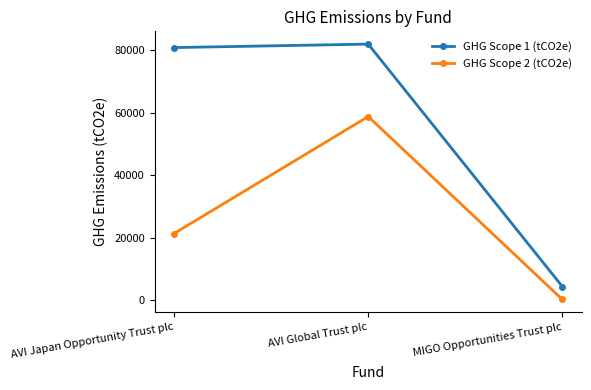

What is the label of the 1st point from the right?

MIGO Opportunities Trust plc